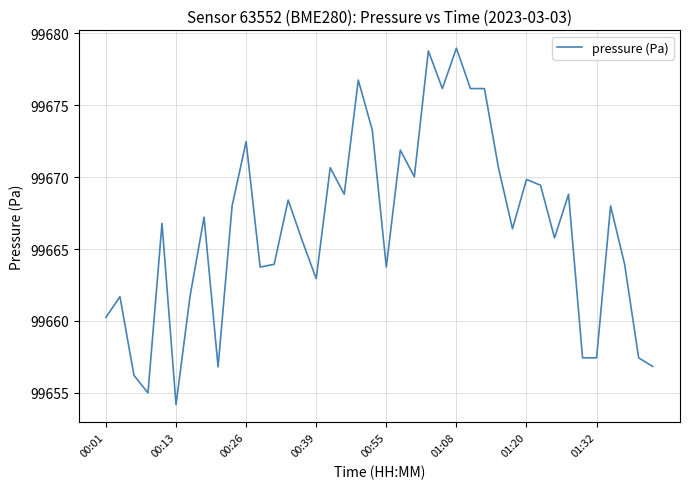

What is the greatest value displayed?

99679.0